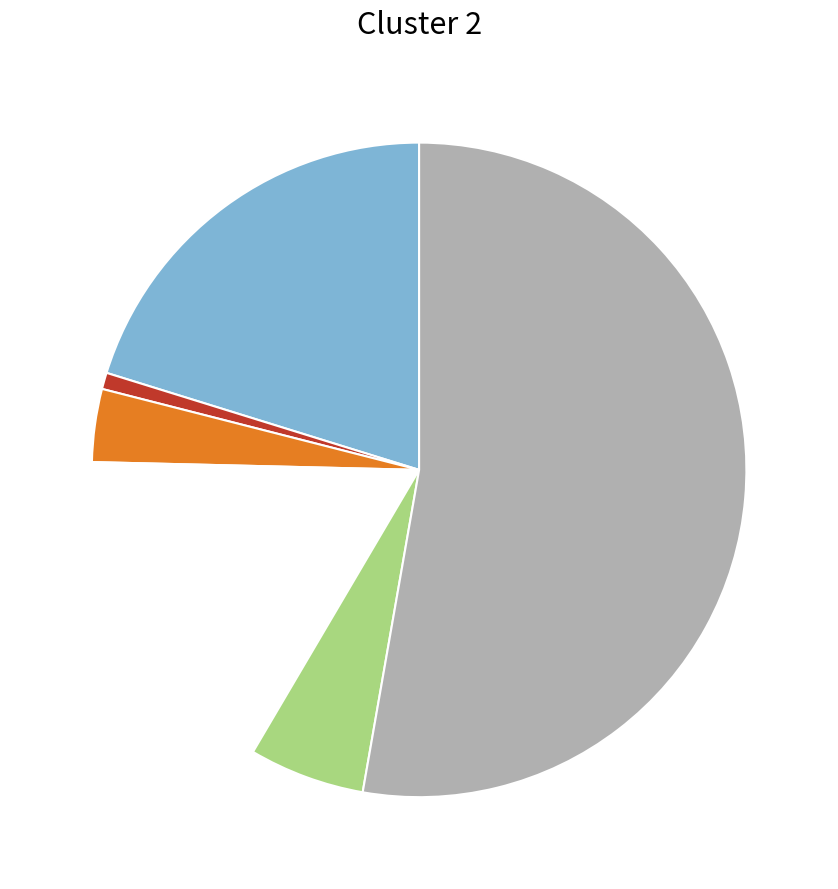

Is there a majority slice in this chart?

Yes